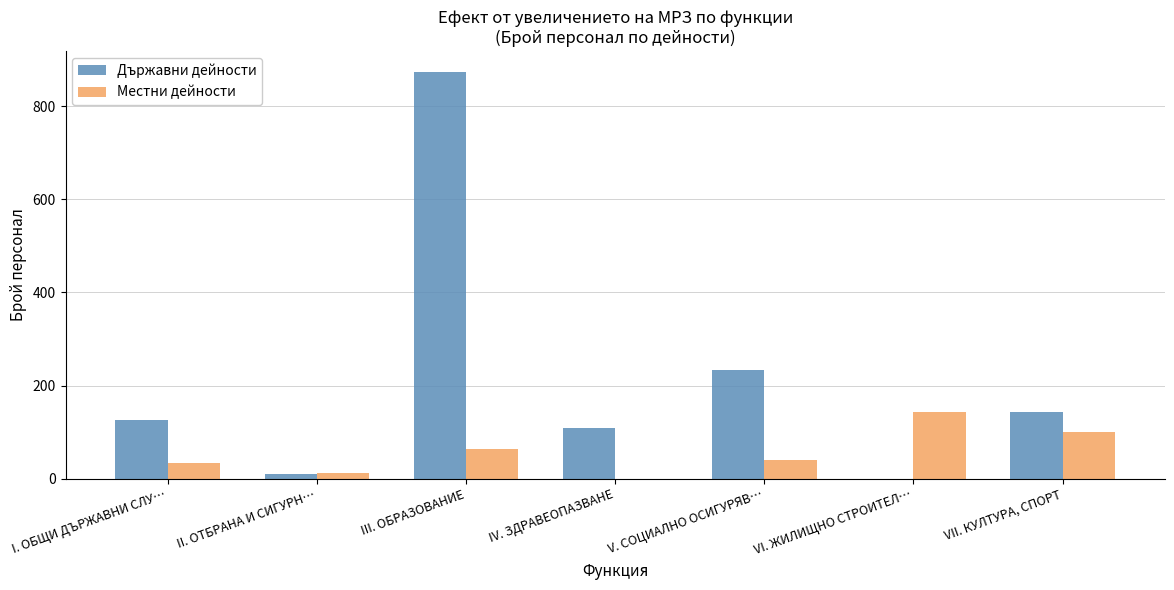

What is the total value across all series at III. ОБРАЗОВАНИЕ?

938.4